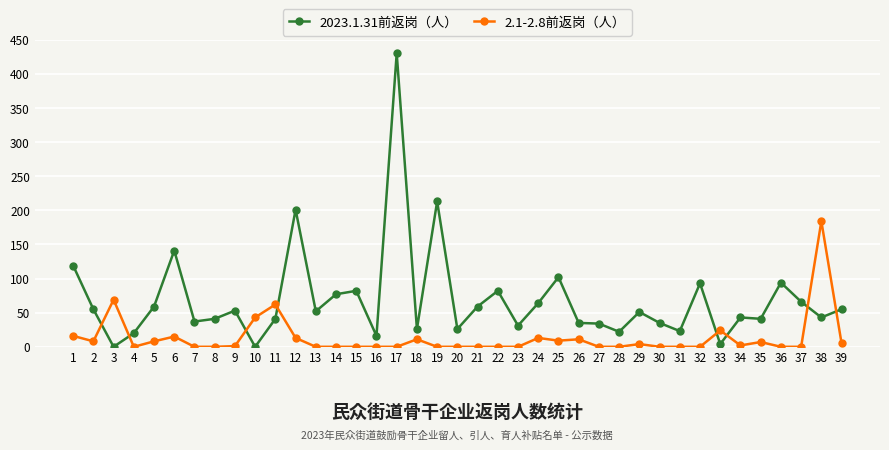

Is the value of 2.1-2.8前返岗（人） at 19 greater than the value of 2023.1.31前返岗（人） at 15?

No